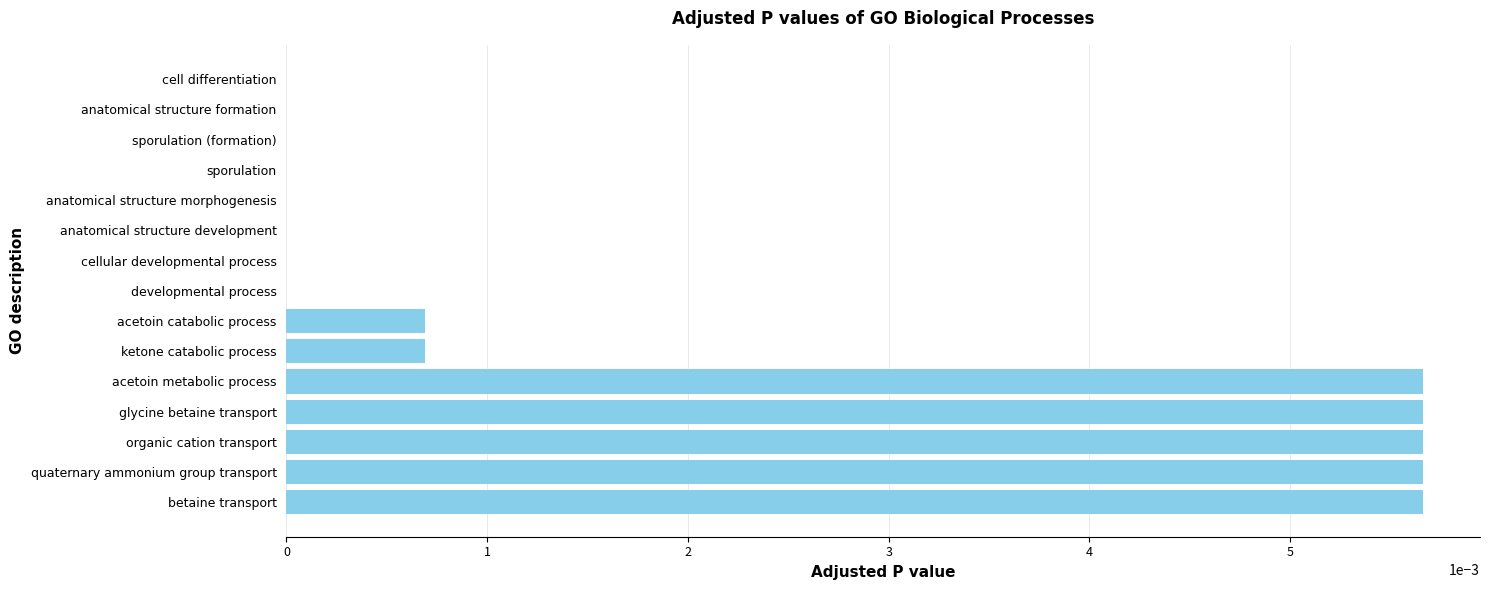

Are the bars grouped side by side (vs. stacked)?

No